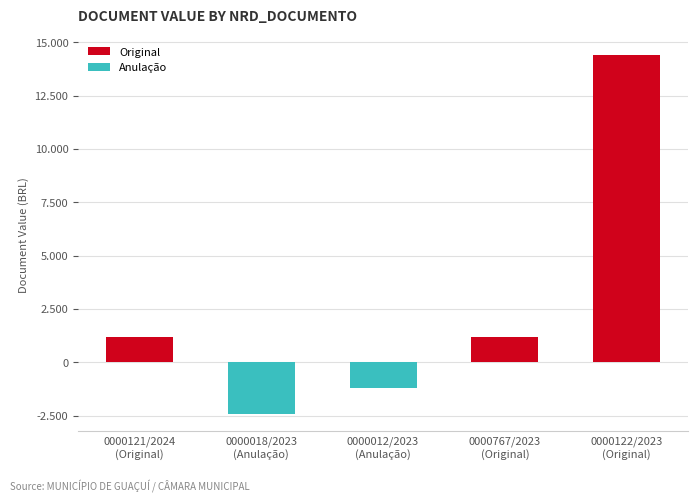

What is the sum of all values?

13200